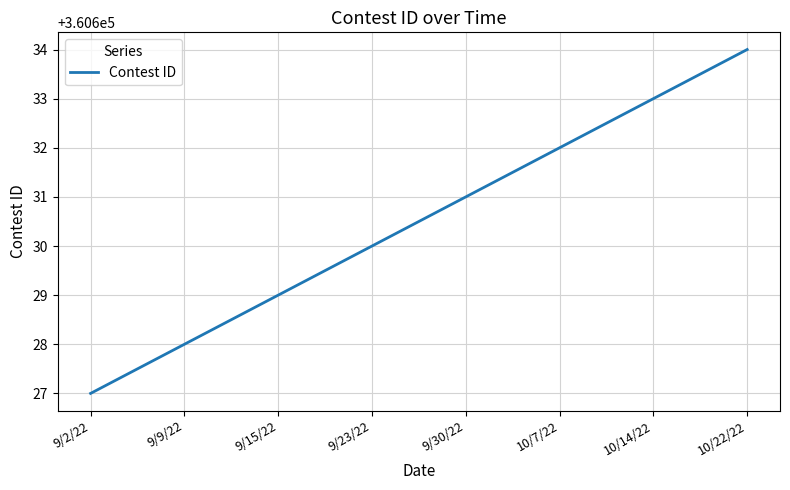

List the labels in order of value, largest first.

10/22/22, 10/14/22, 10/7/22, 9/30/22, 9/23/22, 9/15/22, 9/9/22, 9/2/22